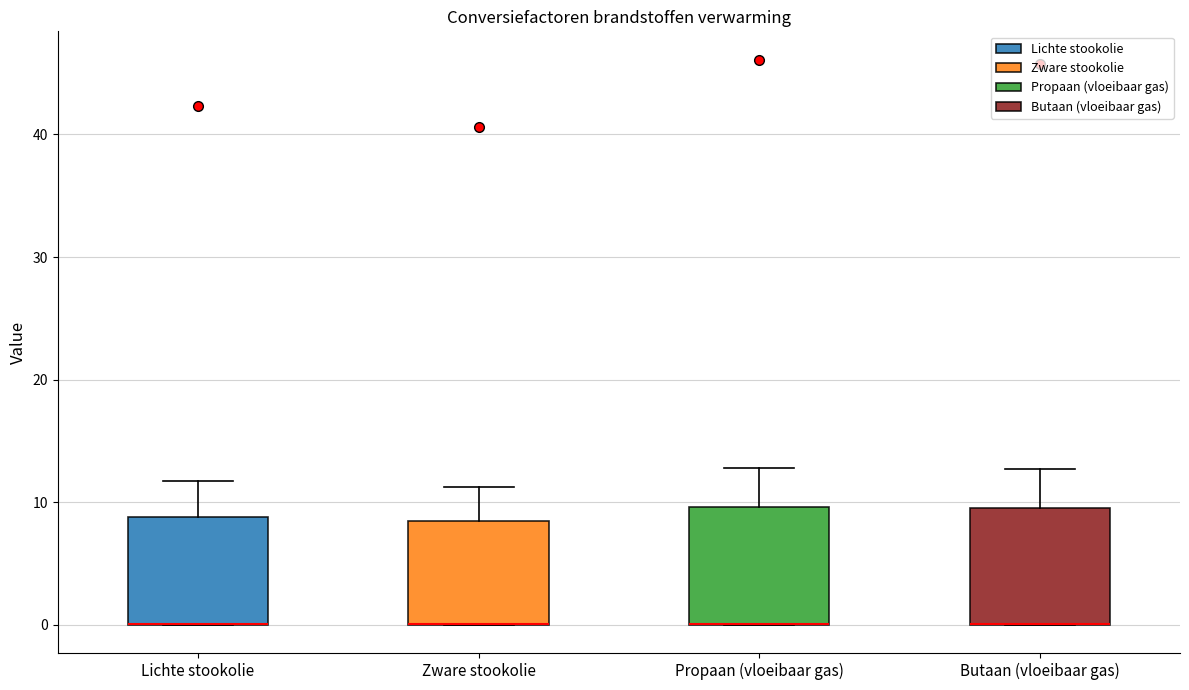

Reading left to right, transcribe this box plot: for each box, give where its median line is, the range the box spans, and where its two whiskers end, as read against the y-axis. The values are not printed on the chart, so give them approximately, as read against the axis.

Lichte stookolie: median 0 (drawn on the box's lower edge), box 0 to 9, whiskers 0 to 12
Zware stookolie: median 0 (drawn on the box's lower edge), box 0 to 8, whiskers 0 to 11
Propaan (vloeibaar gas): median 0 (drawn on the box's lower edge), box 0 to 10, whiskers 0 to 13
Butaan (vloeibaar gas): median 0 (drawn on the box's lower edge), box 0 to 10, whiskers 0 to 13